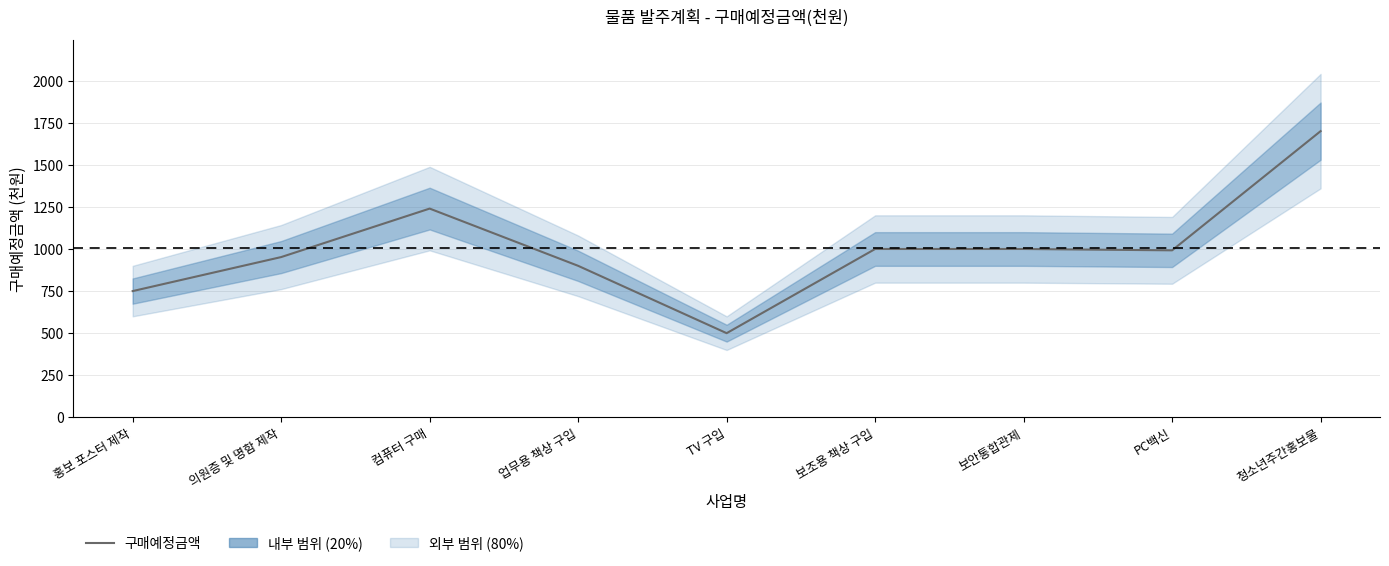

What is the average value?

1004